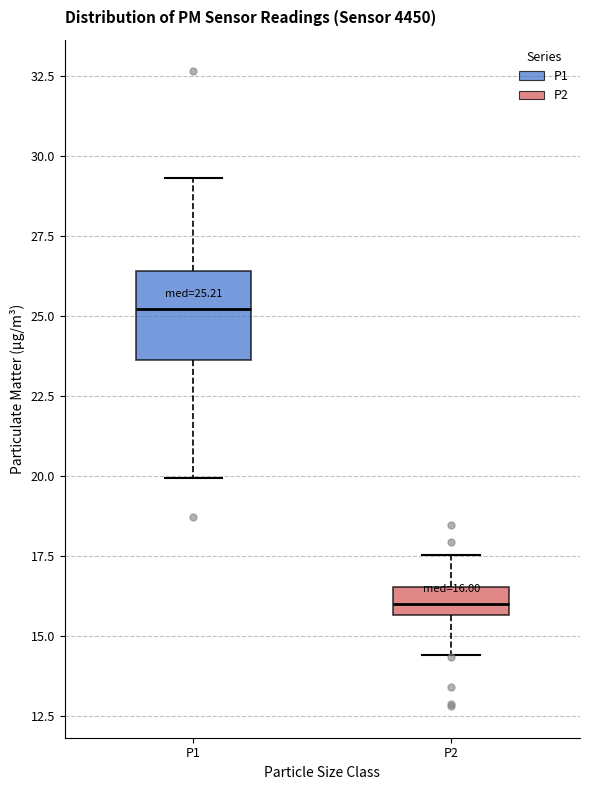

Which box is the tallest, from its lower edge to its upper edge?

P1